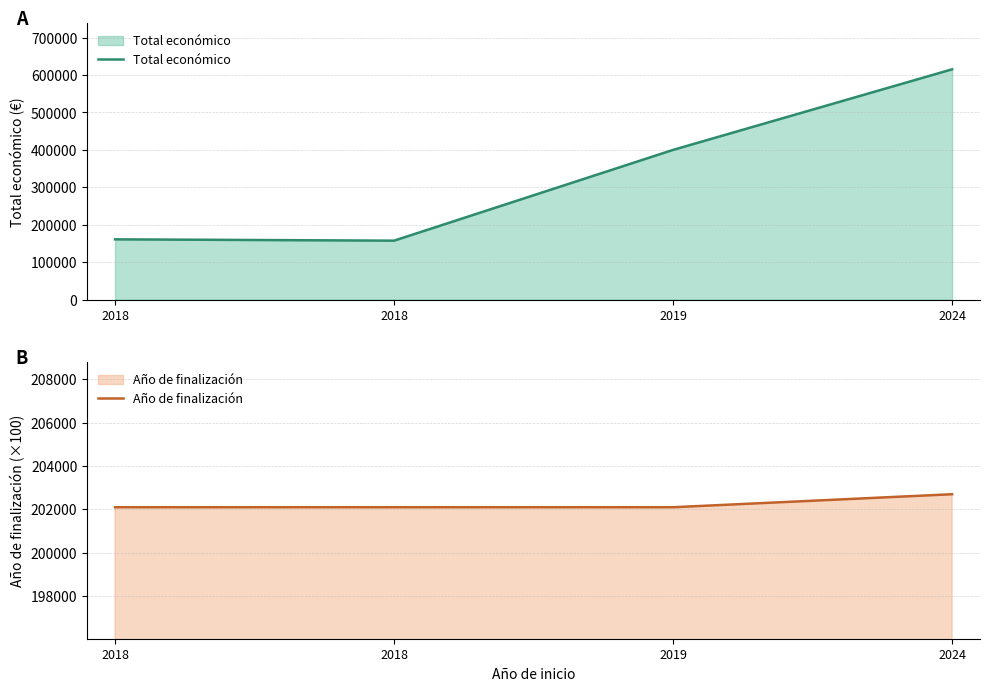

What is the difference between the maximum and second lowest values in the Año de finalización series?

600